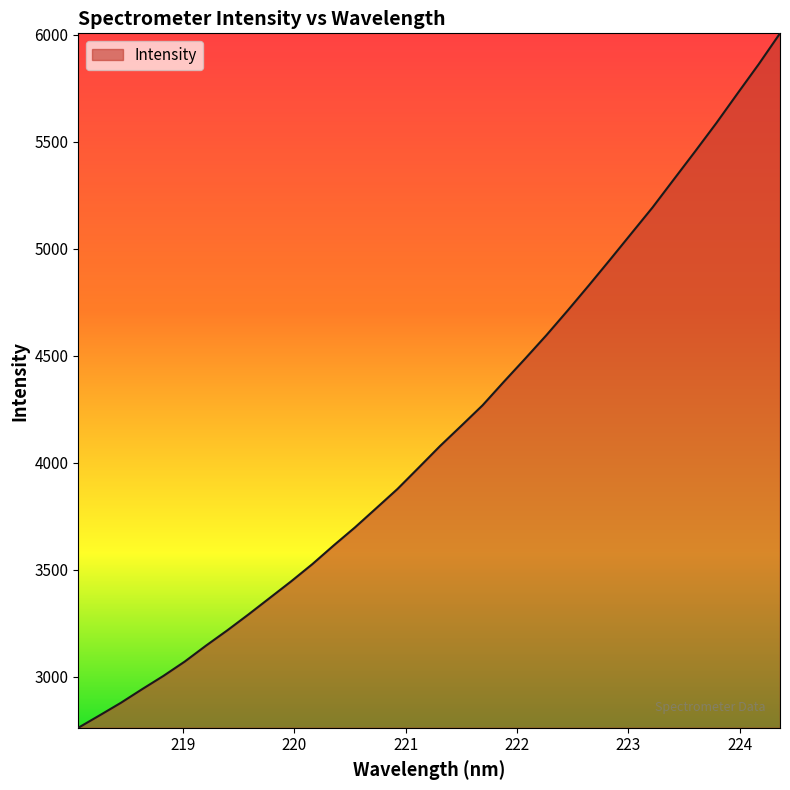

What is the difference between the second highest and second lowest values?

3041.9